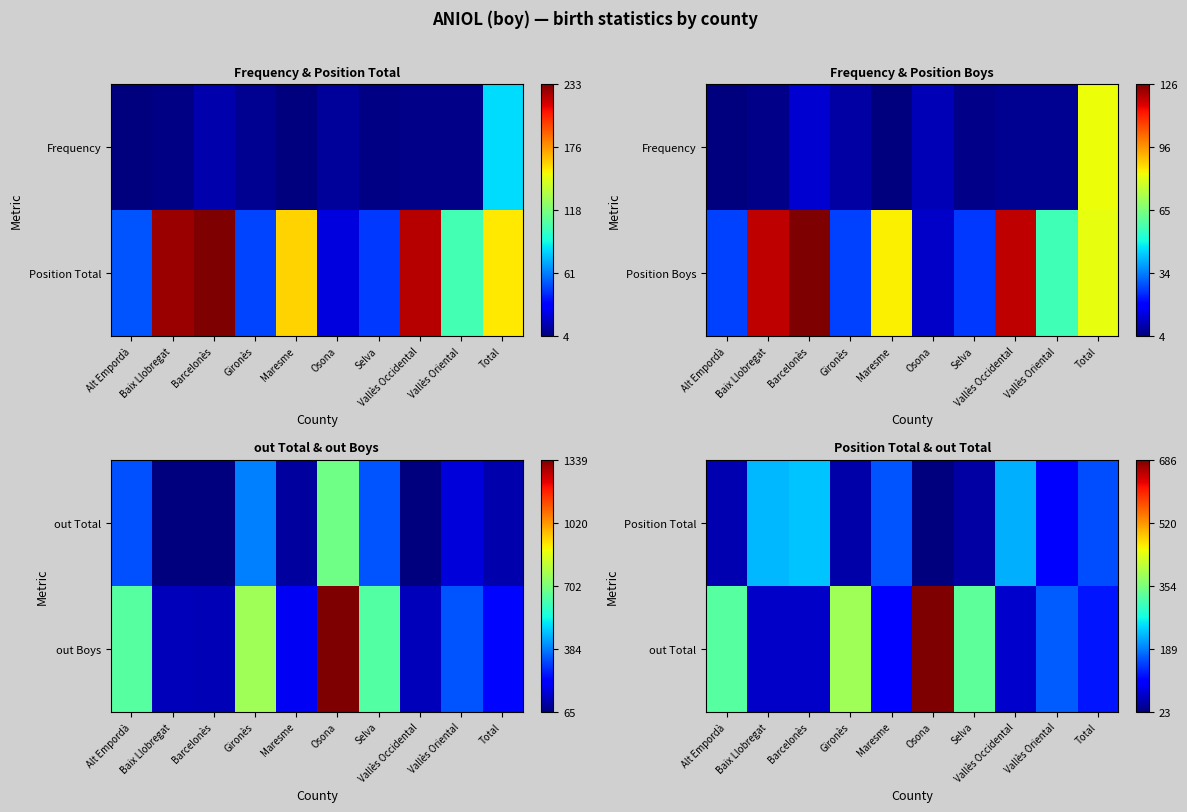

Between Osona and Barcelonès, which is larger?

Barcelonès